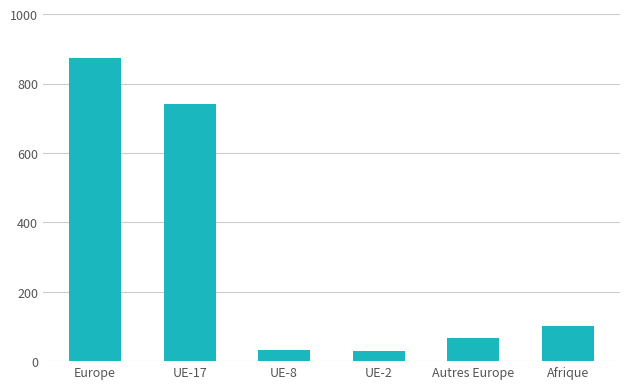

At which label does the data first exceed 101?

Europe